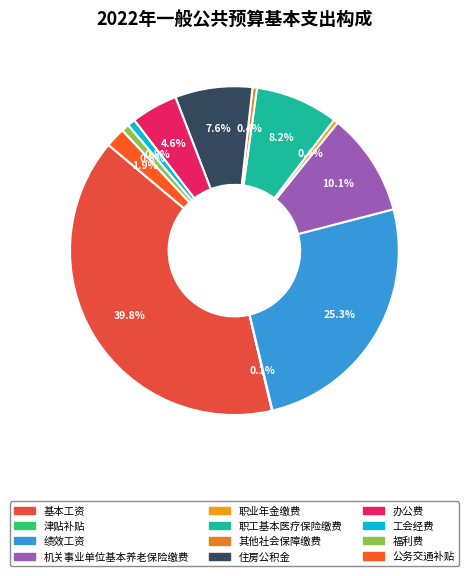

Is it true that 其他社会保障缴费 is 0% of the pie?

True